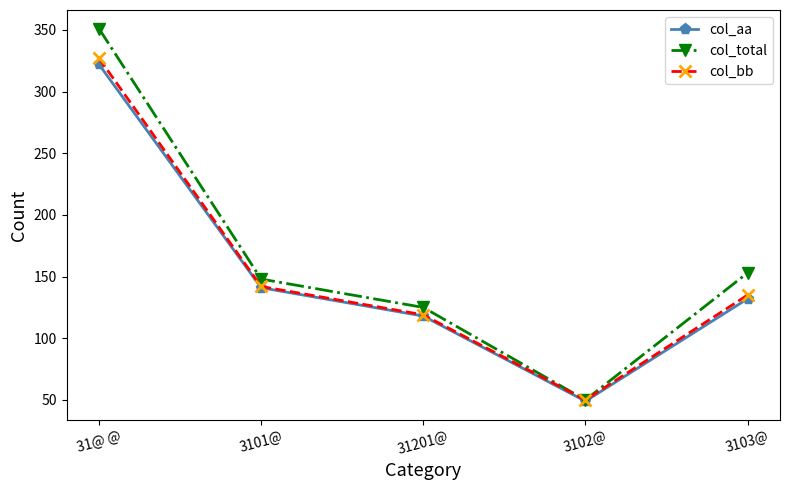

Reading left to right, transcribe all the data shown in this chart.

col_aa: 322	141	118	49	132
col_total: 351	148	125	50	153
col_bb: 327	142	119	50	135